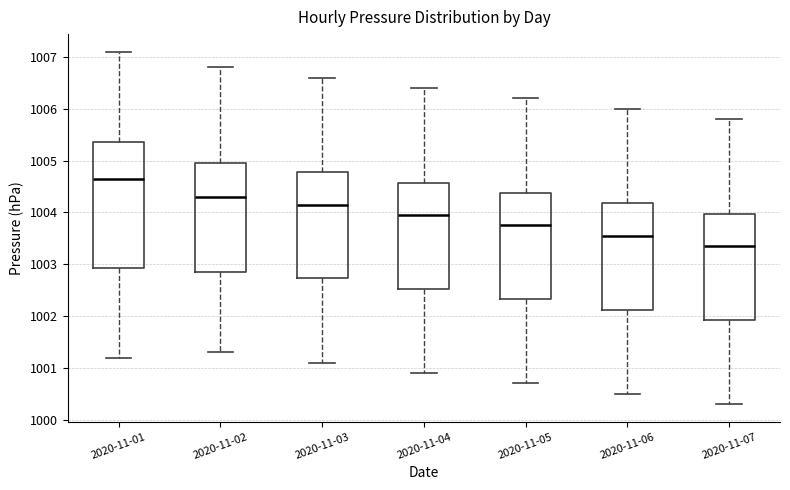

Where does the lower whisker of the box for 2020-11-02 end on the y-axis? The values are not printed on the chart, so give them approximately, as read against the axis.

1001.3